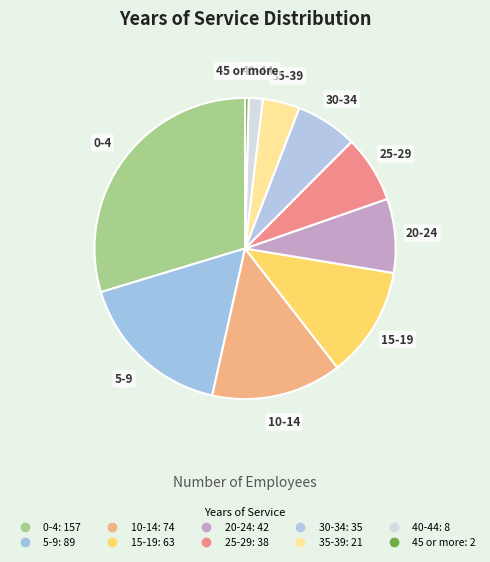

Which slice is the largest?

0-4